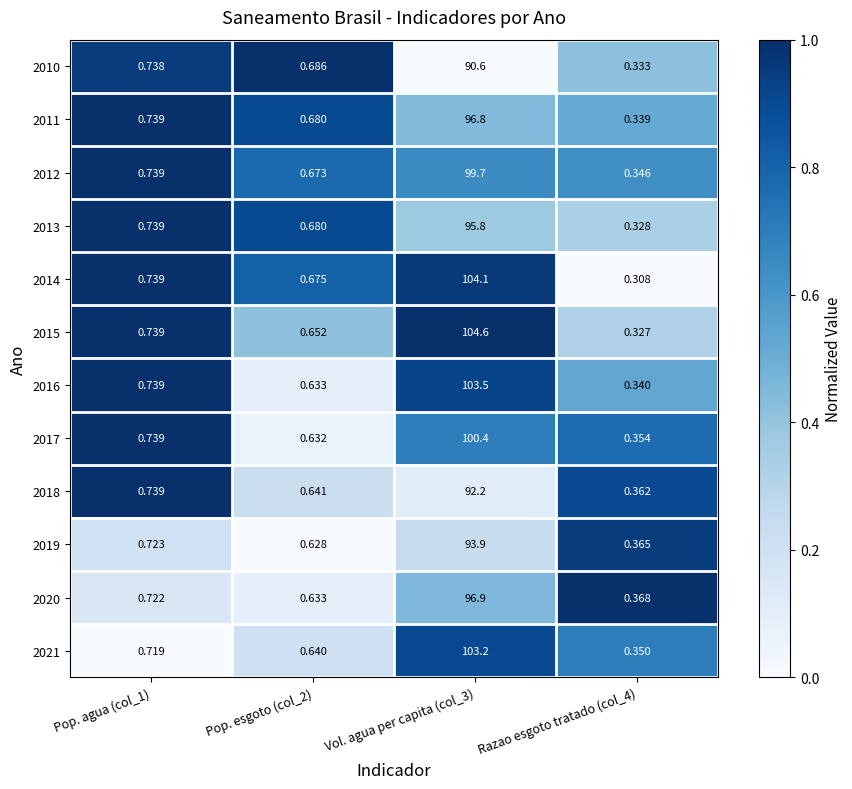

Is the value of 2011 at Vol. agua per capita (col_3) greater than the value of 2012 at Vol. agua per capita (col_3)?

No